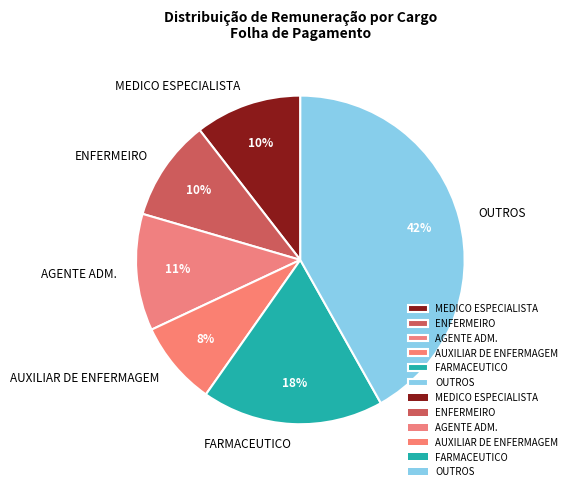

True or false: OUTROS accounts for 6% of the total.

False